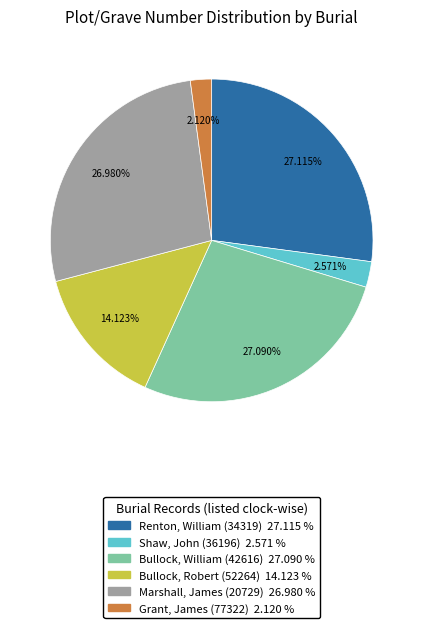

Between Grant, James (77322) and Marshall, James (20729), which is larger?

Marshall, James (20729)